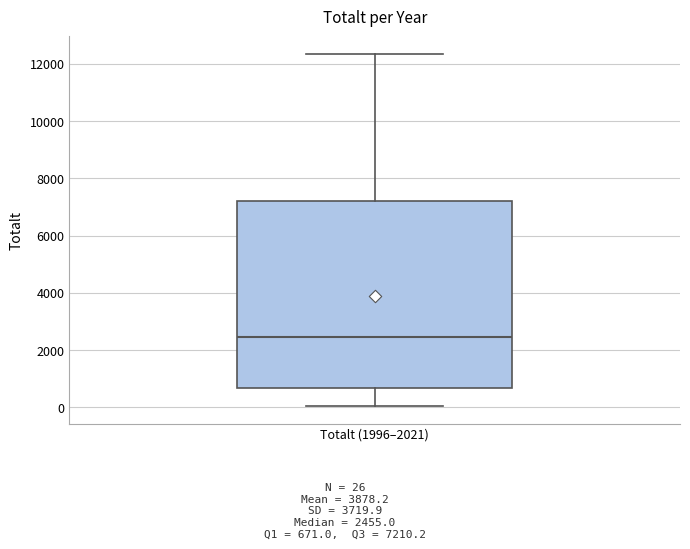

Read this box plot against the y-axis: the position of the median line, the range covered by the box, and the ends of both whiskers. The values are not printed on the chart, so give them approximately, as read against the axis.

median 2400, box 600 to 7200, whiskers 0 to 12400